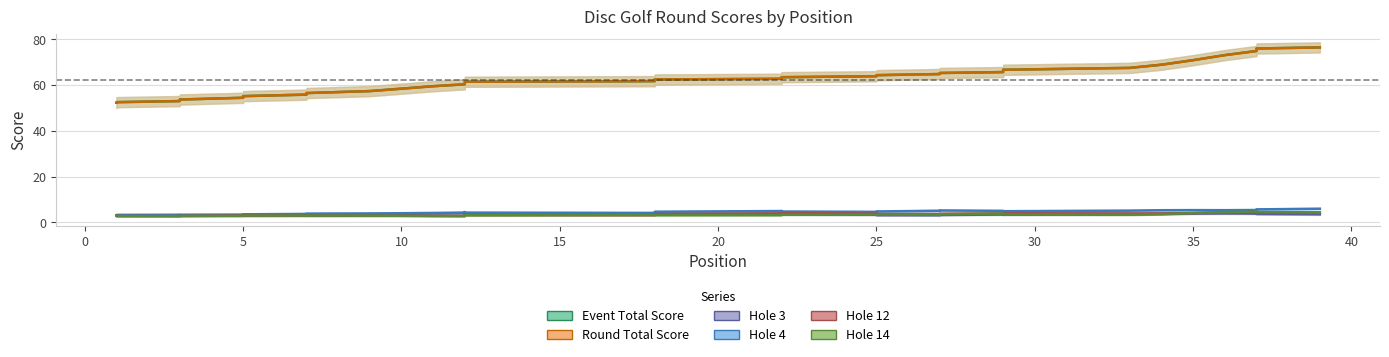

Reading right to left, transcribe all the data shown in this chart.

event_total_score: 77	76	76	75	69	68	67	66	66	66	66	65	65	64	64	63	63	63	62	62	62	62	61	61	61	61	61	61	60	58	57	56	56	55	55	53	53	52	52
round_total_score: 77	76	76	75	69	68	67	66	66	66	66	65	65	64	64	63	63	63	62	62	62	62	61	61	61	61	61	61	60	58	57	56	56	55	55	53	53	52	52
hole_3: 3	4	4	4	4	4	3	3	3	5	3	3	3	3	3	4	4	3	4	3	5	4	3	4	4	3	3	6	4	3	3	4	3	3	2	3	4	3	3
hole_4: 7	5	5	5	6	5	6	4	5	4	5	6	6	4	4	4	6	6	4	4	4	4	4	5	4	5	5	3	5	4	3	5	3	4	3	3	4	3	3
hole_12: 4	4	6	4	3	5	3	4	5	3	5	3	4	3	4	4	5	4	3	4	3	3	3	3	5	3	2	3	3	3	3	3	2	4	3	3	2	3	3
hole_14: 4	4	6	5	4	3	3	3	4	5	4	3	3	4	3	4	3	3	3	3	4	3	3	3	3	3	3	2	3	3	3	3	3	3	3	3	2	3	3